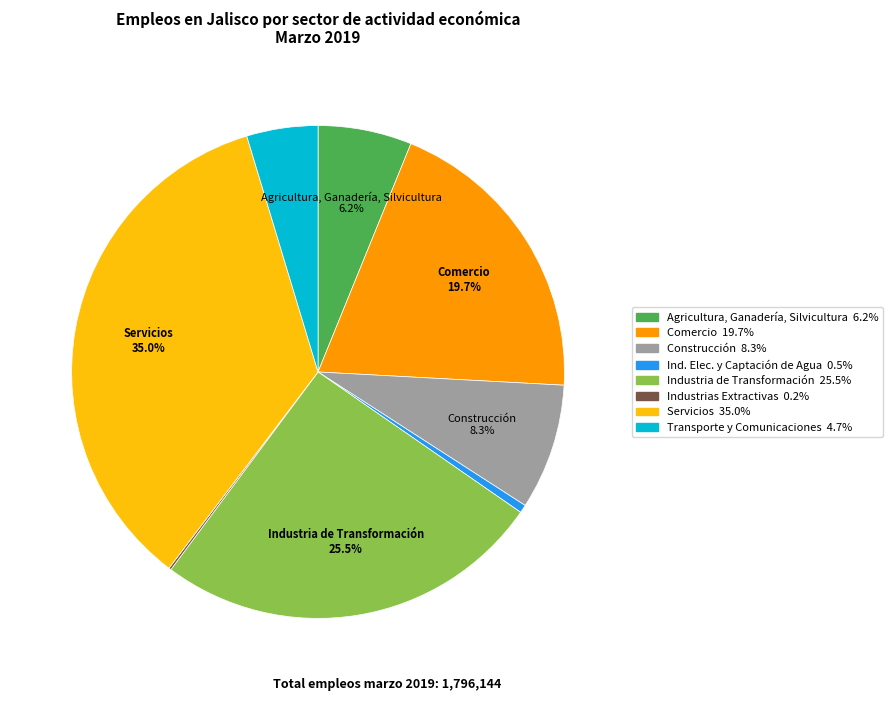

Does any single category account for the majority?

No